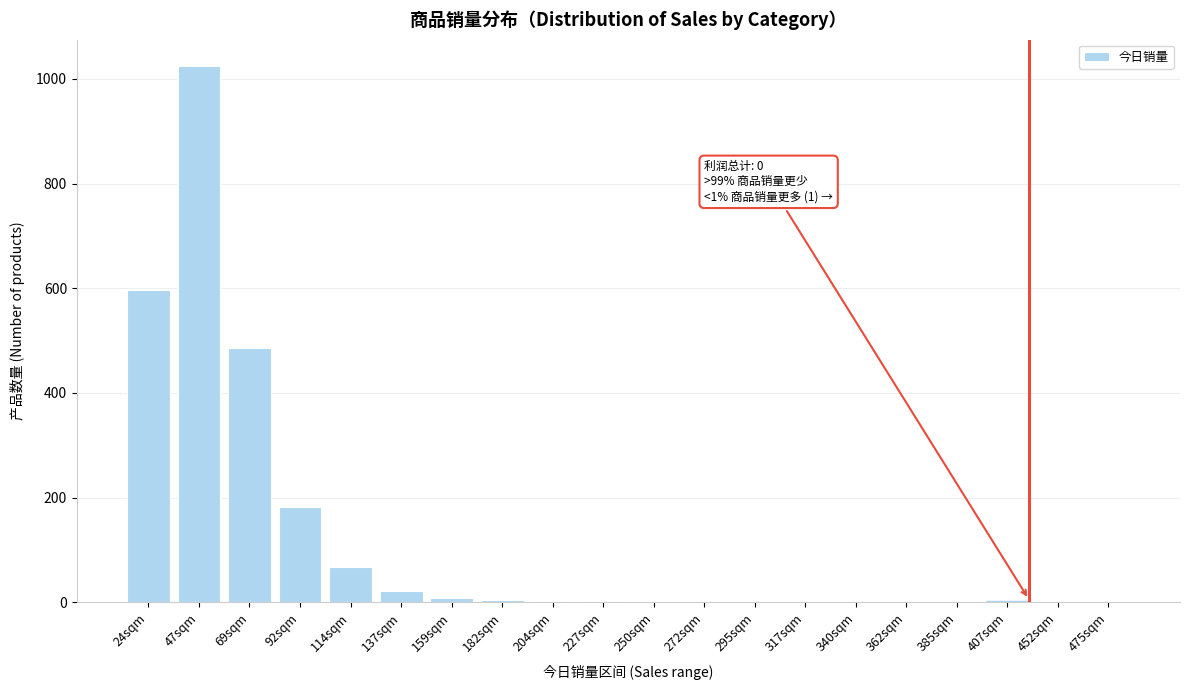

Which category has the highest value across all series?

47sqm